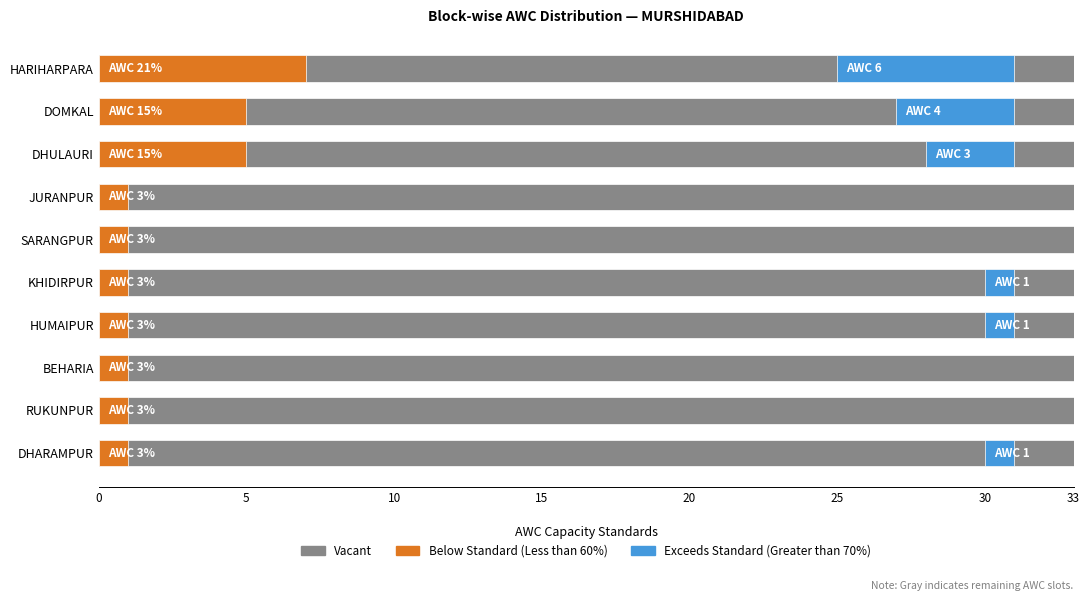

Is the value of Exceeds Standard (Greater than 70%) at SARANGPUR greater than the value of Below Standard (Less than 60%) at SARANGPUR?

No